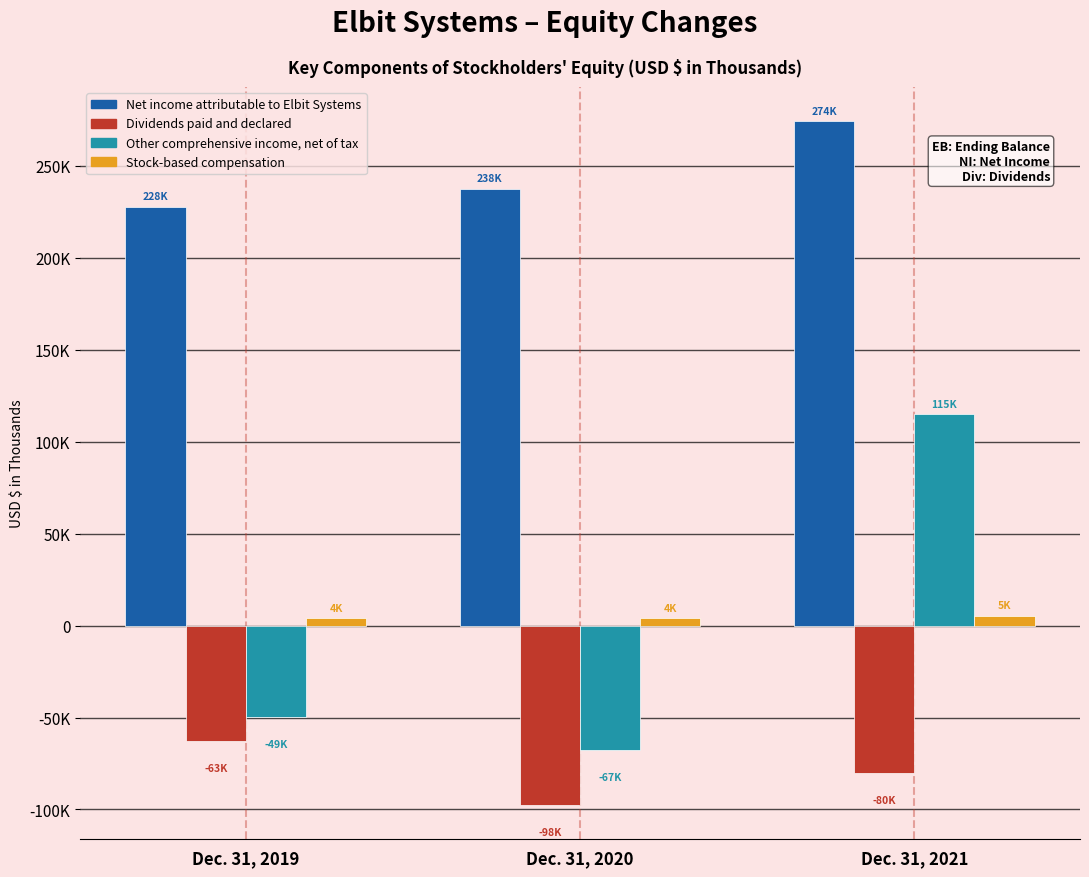

What is the value of the Stock-based compensation bar at the 3rd from the left?

5312